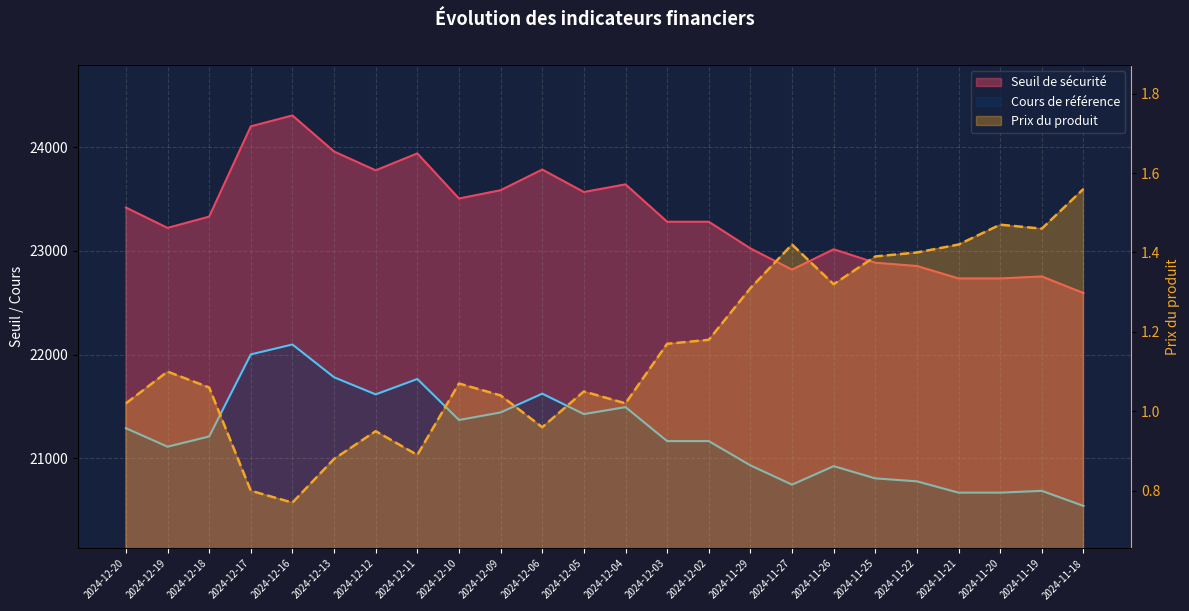

Count the number of categories in the chart.

24